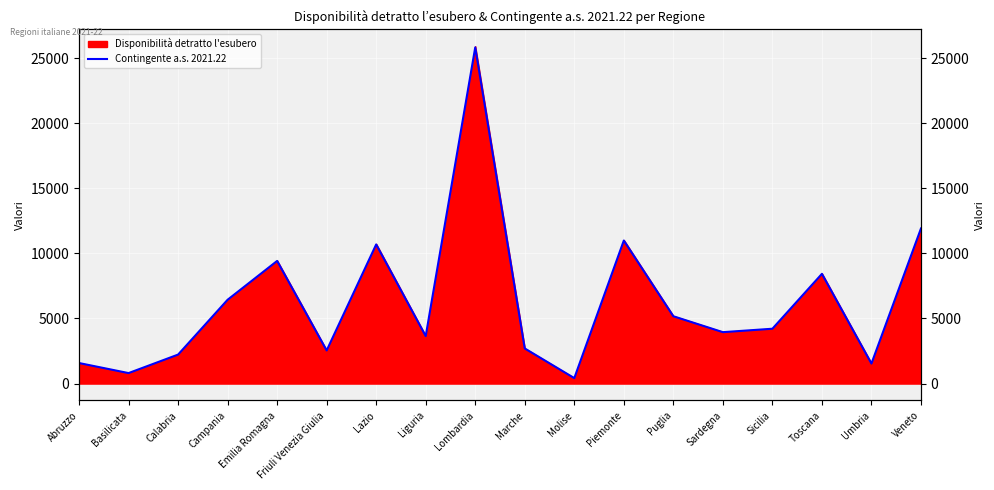

What position from the right is Abruzzo?

18